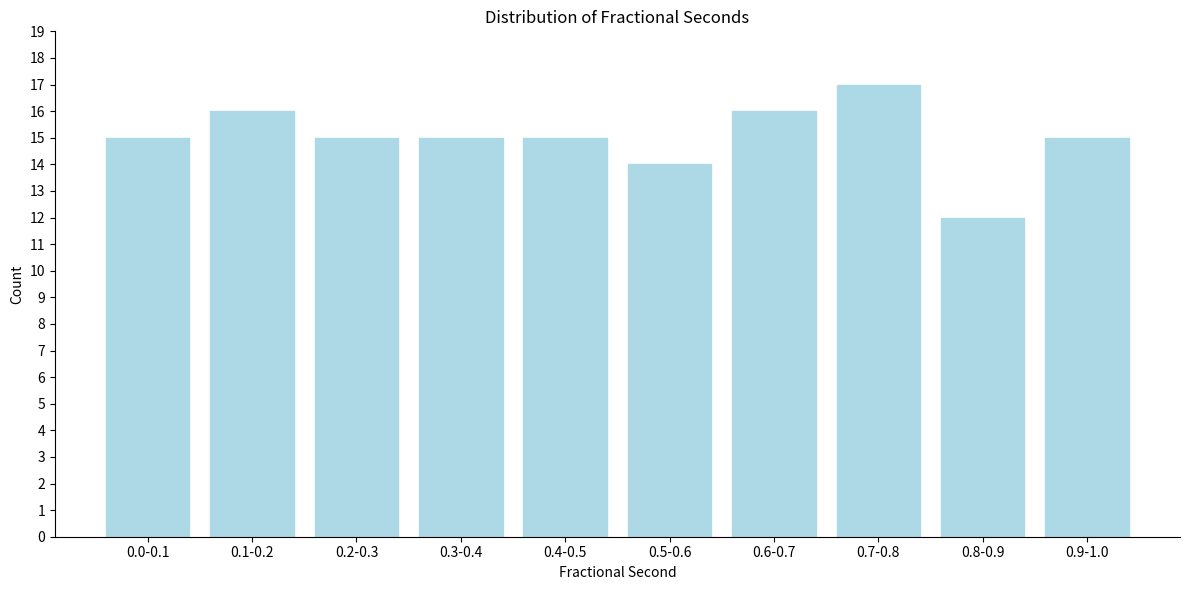

Reading left to right, extract all data points from this chart.

0.0-0.1=15	0.1-0.2=16	0.2-0.3=15	0.3-0.4=15	0.4-0.5=15	0.5-0.6=14	0.6-0.7=16	0.7-0.8=17	0.8-0.9=12	0.9-1.0=15